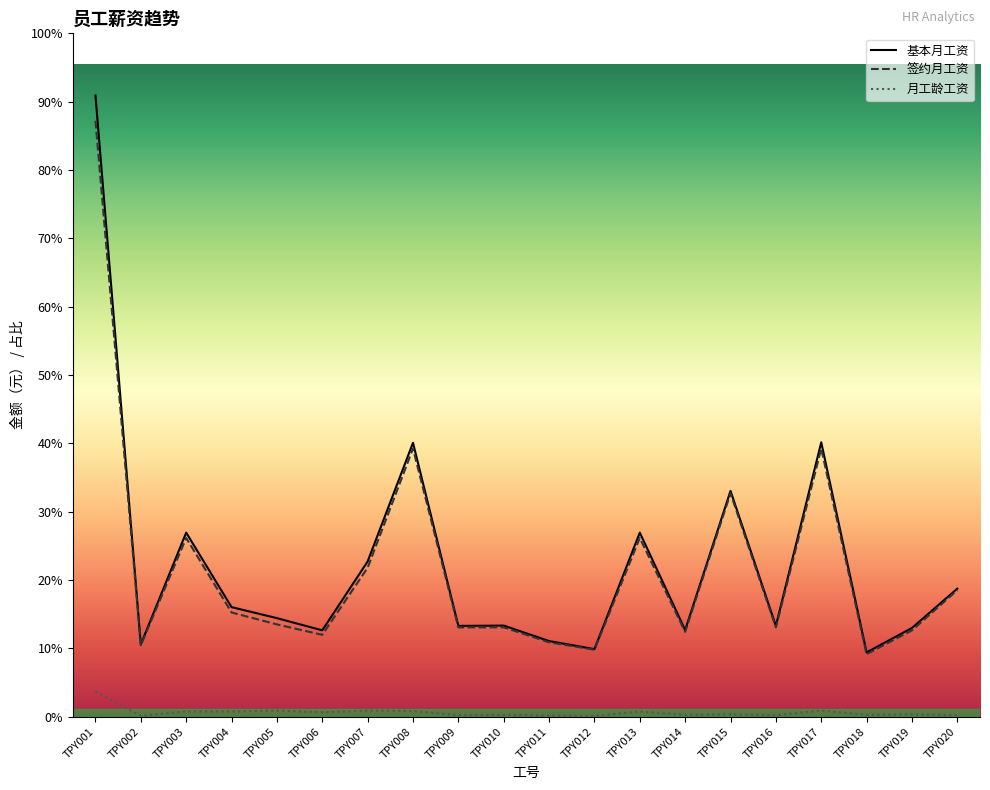

What is the sum of all 基本月工资 values?

206090